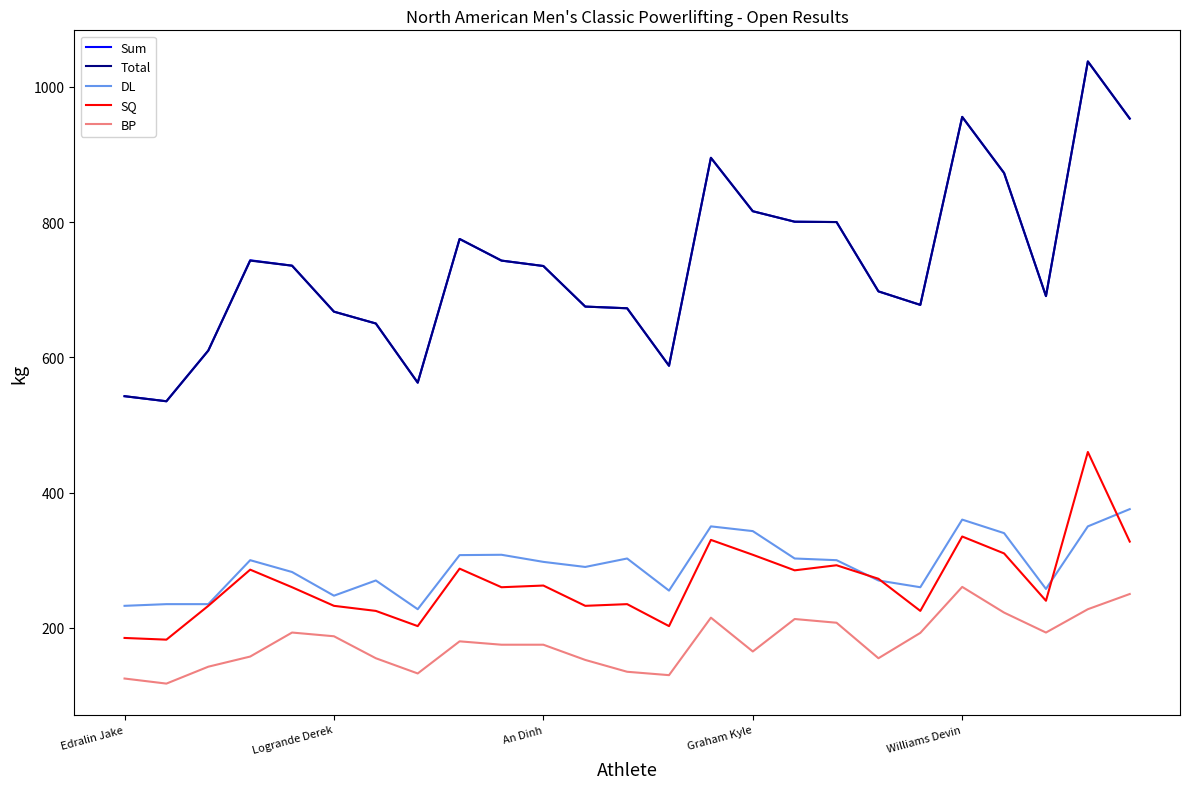

In Sum, how many points are higher than both neighbors (excluding endpoints)?

5